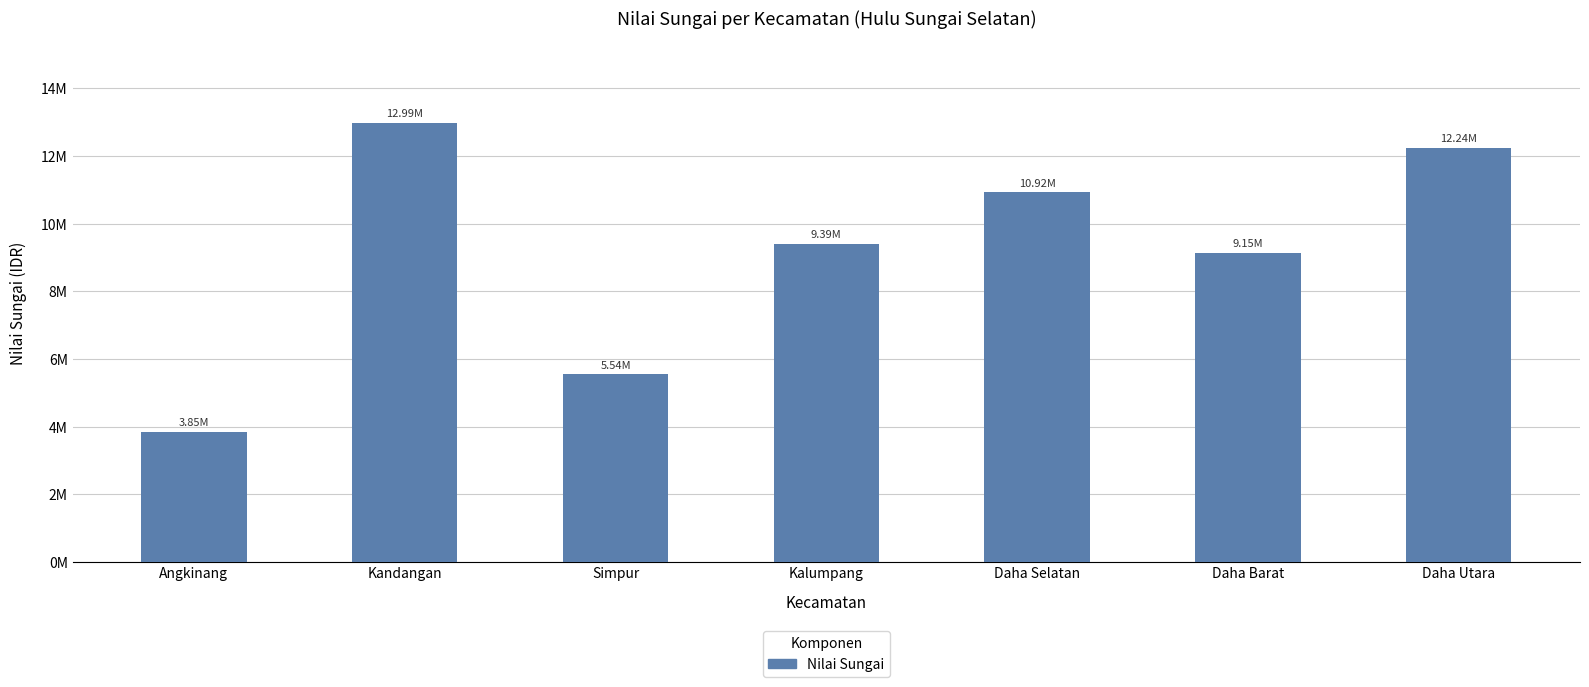

At which category does the chart reach its minimum across all series?

Angkinang